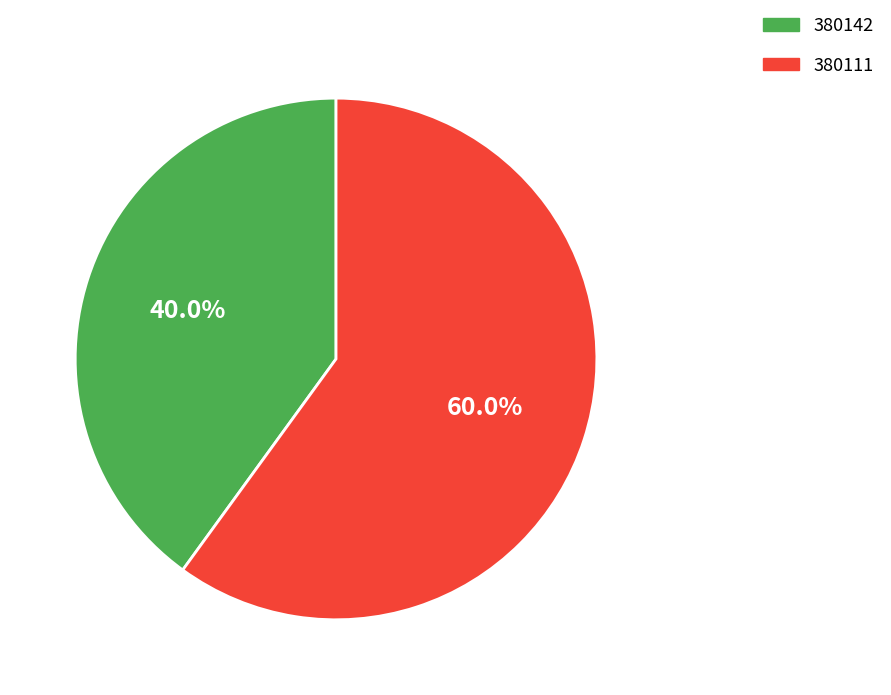

How many slices are in this pie chart?

2